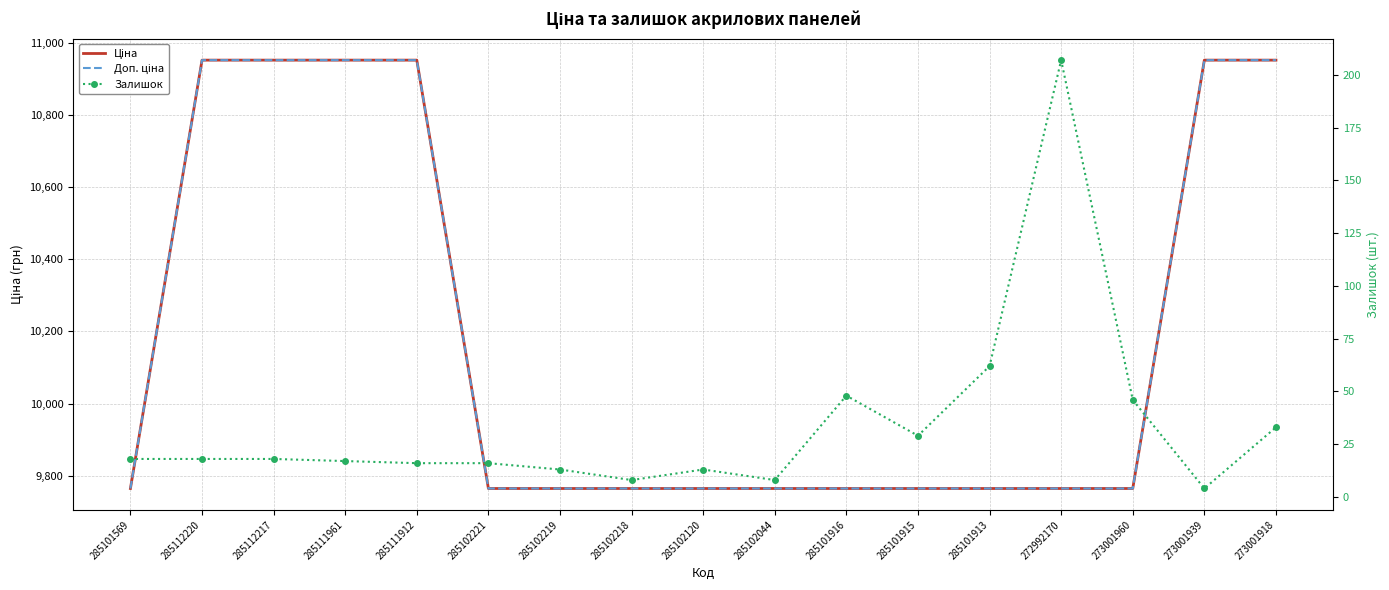

Is the value of Ціна at 285112220 greater than the value of Доп. ціна at 273001960?

Yes